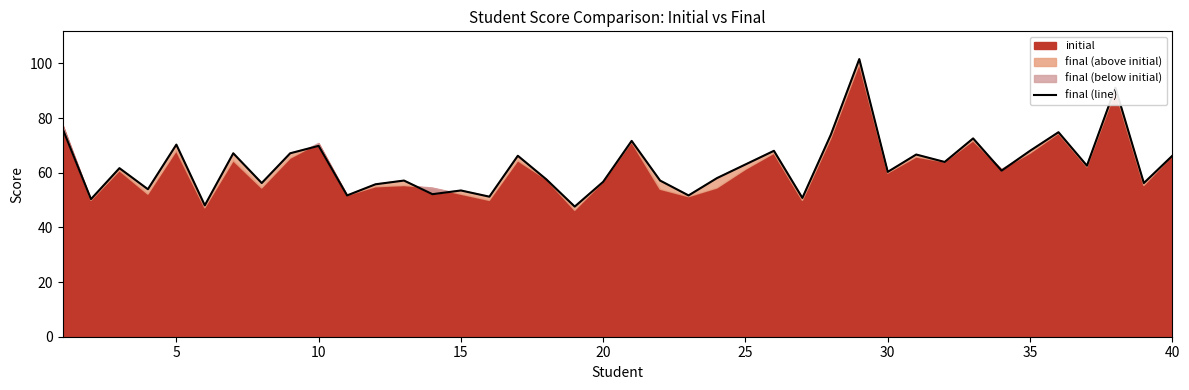

Is it true that final (line) equals 94.5 at 25?

False